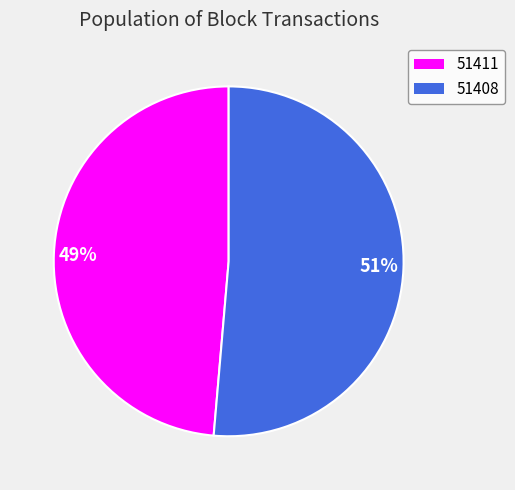

Which category accounts for the majority?

51408